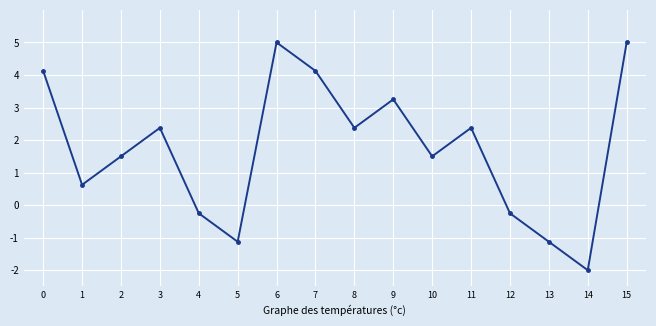

What is the difference between the maximum and minimum values?

7.0